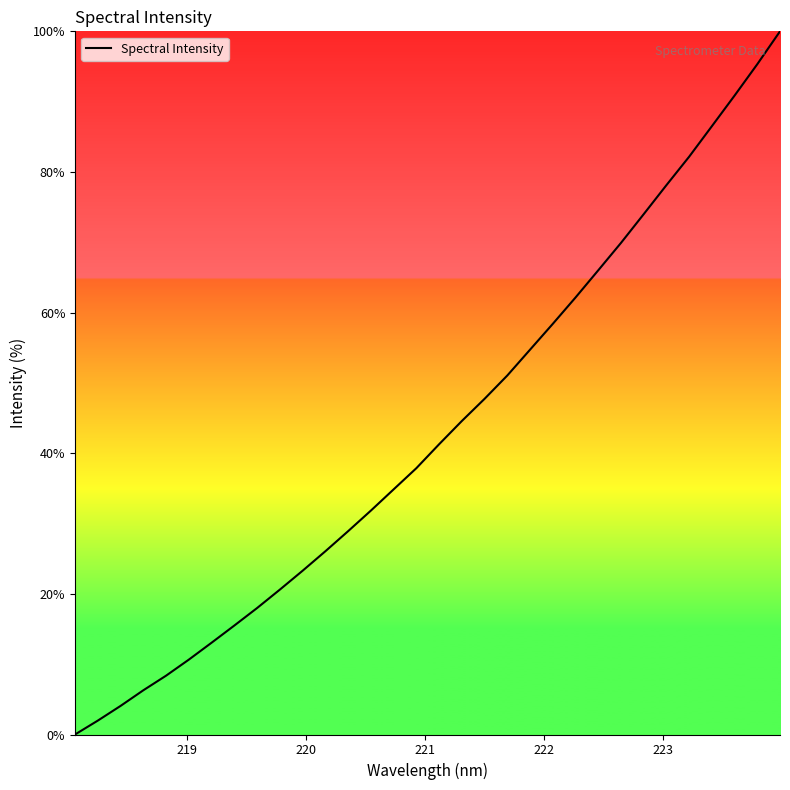

Reading left to right, what are all the values shown in this chart?

0.0	2.0	4.1	6.3	8.4	10.6	13.1	15.5	18.0	20.6	23.3	26.1	28.9	31.8	34.9	37.9	41.3	44.6	47.7	51.1	54.7	58.4	62.1	66.0	69.9	74.0	78.1	82.2	86.5	90.9	95.3	100.0